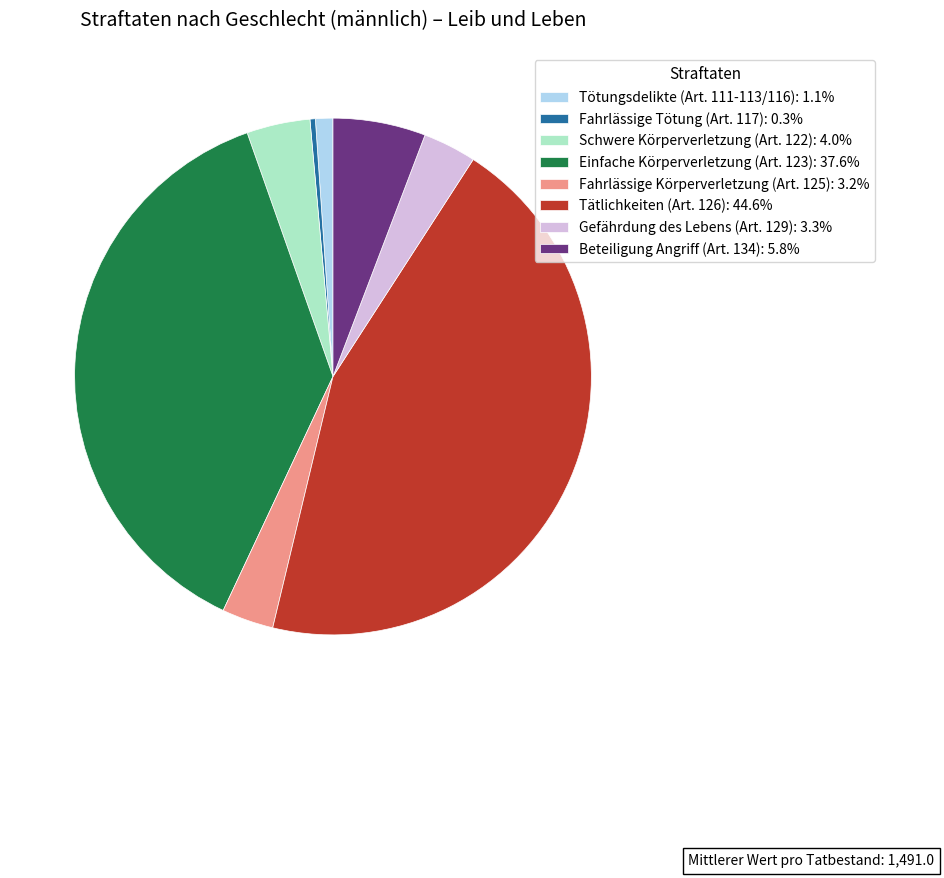

Combined, do Einfache Körperverletzung (Art. 123) and Gefährdung des Lebens (Art. 129) account for over 50%?

No